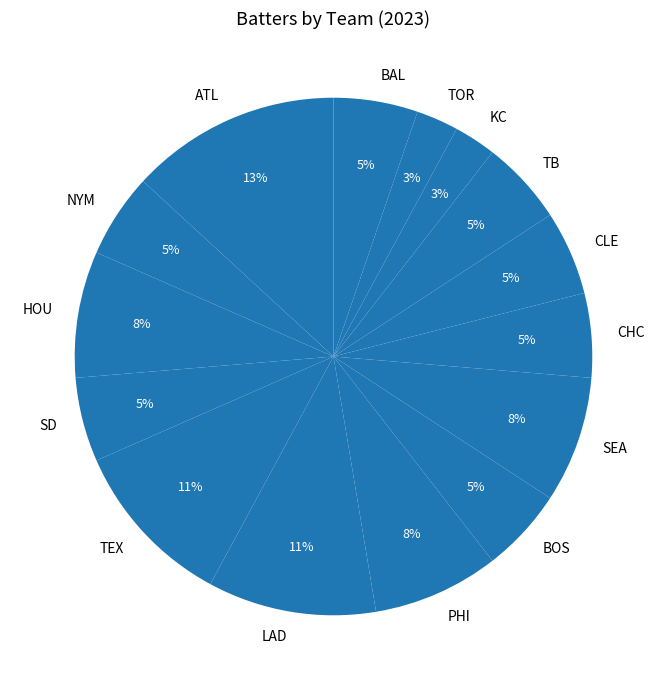

The SD slice represents 5% of the pie. True or false?

True